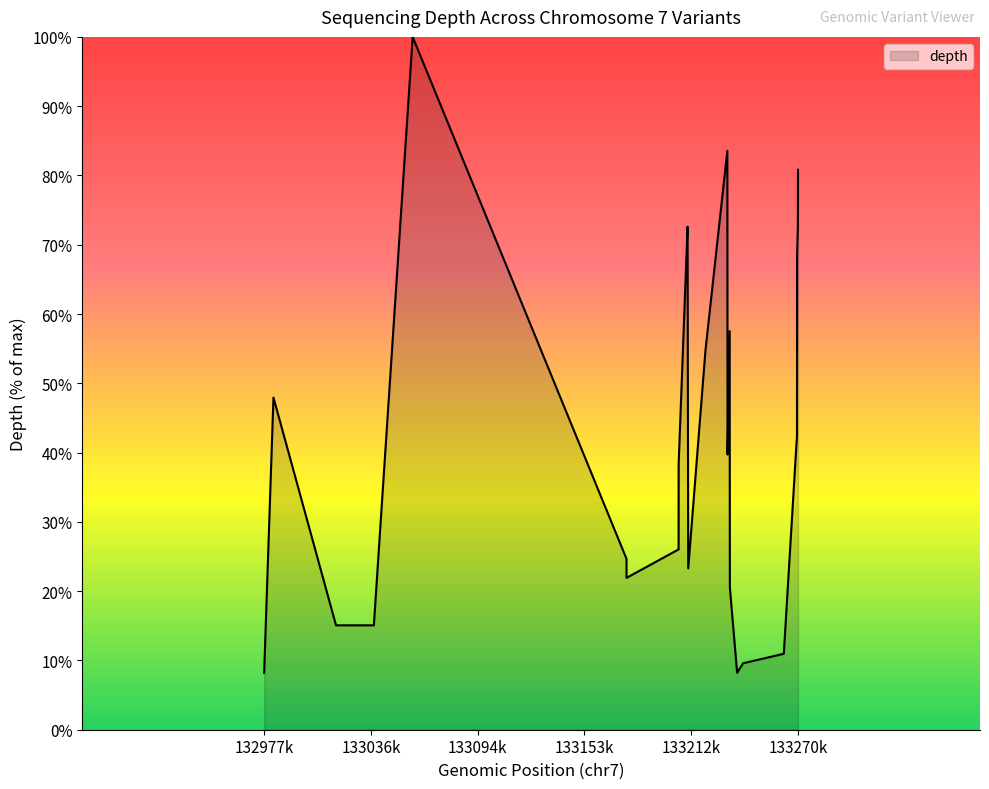

What is the greatest value displayed?

100.0